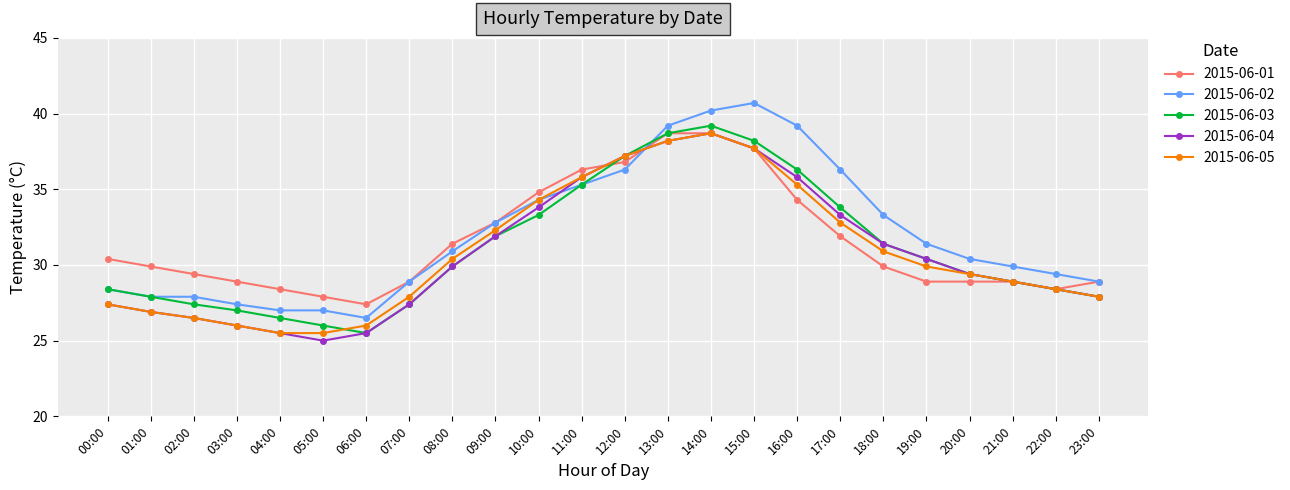

What position from the right is 07:00?

17